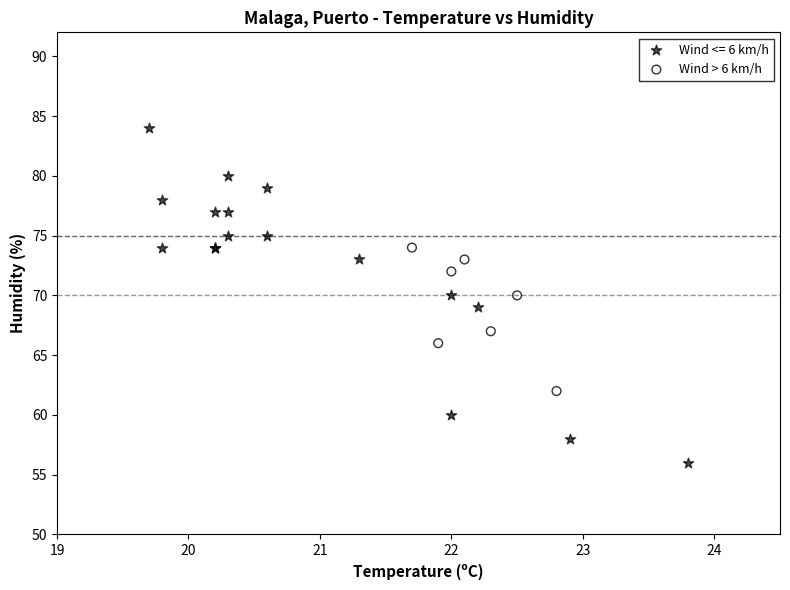

Which series has the widest spread of Y values?

Wind <= 6 km/h